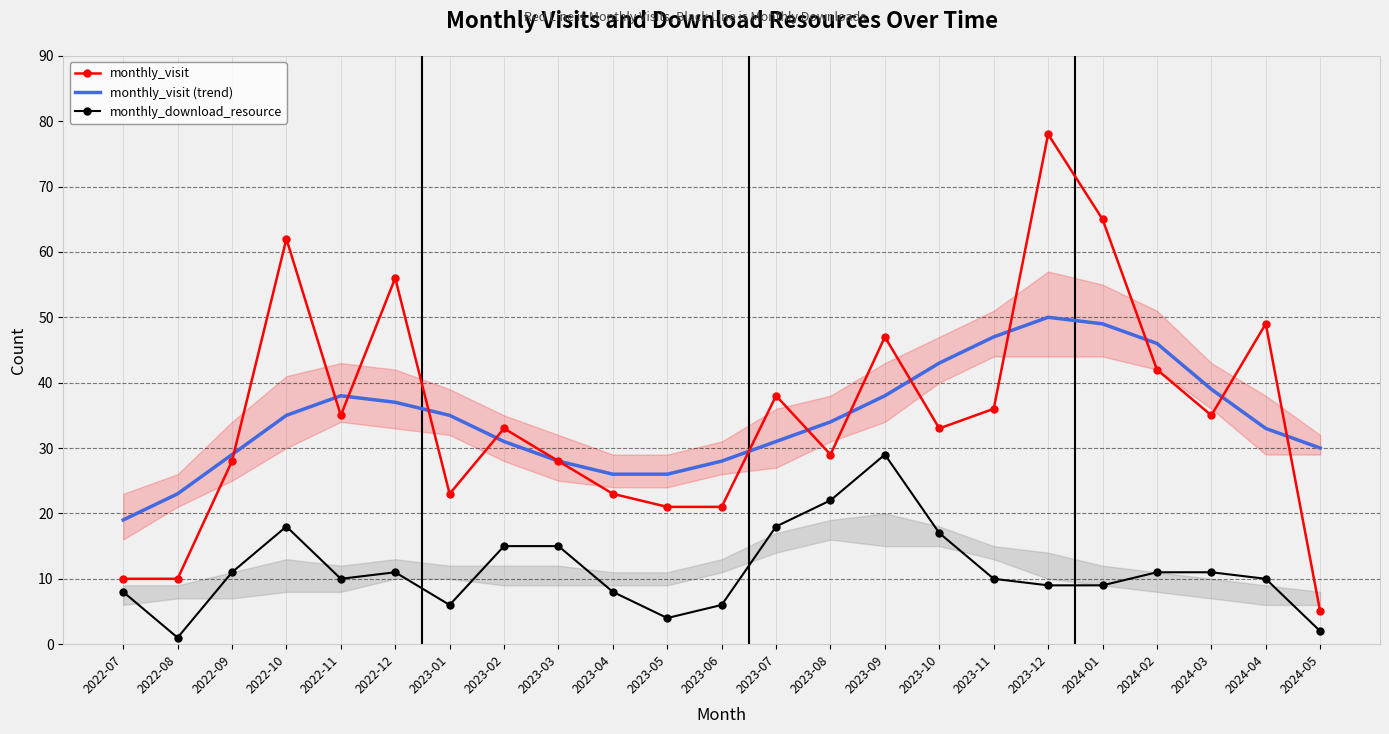

Reading right to left, transcribe all the data shown in this chart.

monthly_visit: 2024-05=5	2024-04=49	2024-03=35	2024-02=42	2024-01=65	2023-12=78	2023-11=36	2023-10=33	2023-09=47	2023-08=29	2023-07=38	2023-06=21	2023-05=21	2023-04=23	2023-03=28	2023-02=33	2023-01=23	2022-12=56	2022-11=35	2022-10=62	2022-09=28	2022-08=10	2022-07=10
monthly_visit (trend): 2024-05=30	2024-04=33	2024-03=39	2024-02=46	2024-01=49	2023-12=50	2023-11=47	2023-10=43	2023-09=38	2023-08=34	2023-07=31	2023-06=28	2023-05=26	2023-04=26	2023-03=28	2023-02=31	2023-01=35	2022-12=37	2022-11=38	2022-10=35	2022-09=29	2022-08=23	2022-07=19
monthly_download_resource: 2024-05=2	2024-04=10	2024-03=11	2024-02=11	2024-01=9	2023-12=9	2023-11=10	2023-10=17	2023-09=29	2023-08=22	2023-07=18	2023-06=6	2023-05=4	2023-04=8	2023-03=15	2023-02=15	2023-01=6	2022-12=11	2022-11=10	2022-10=18	2022-09=11	2022-08=1	2022-07=8